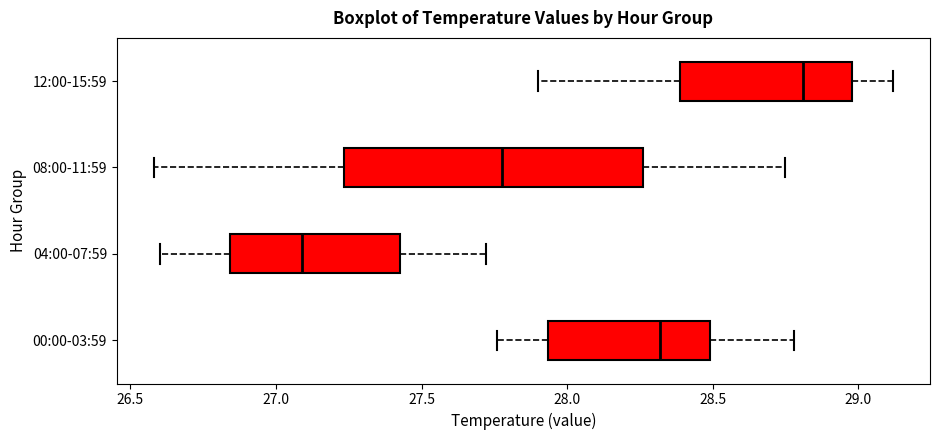

Where is the right edge of the box for 12:00-15:59 on the x-axis? The values are not printed on the chart, so give them approximately, as read against the axis.

29.00